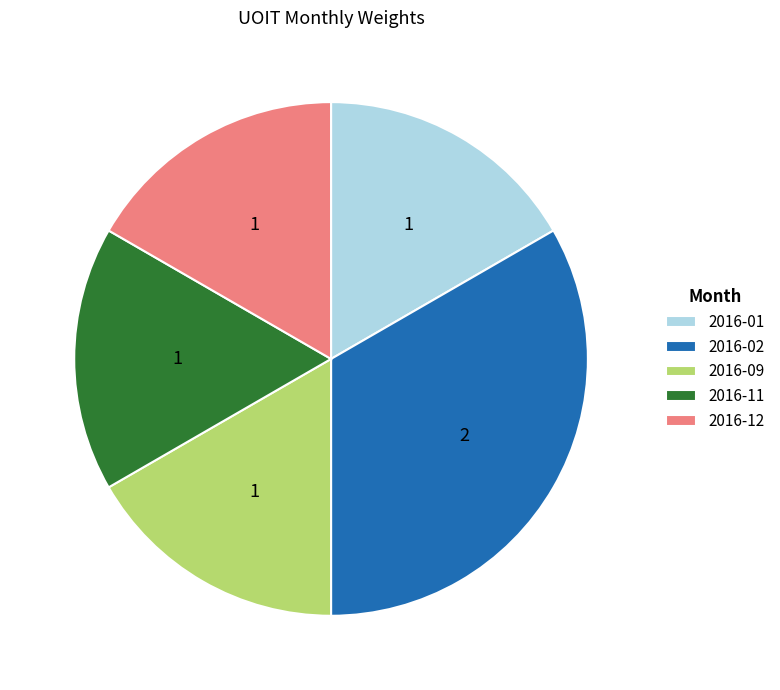

Does 2016-11 account for over 50% of the chart?

No